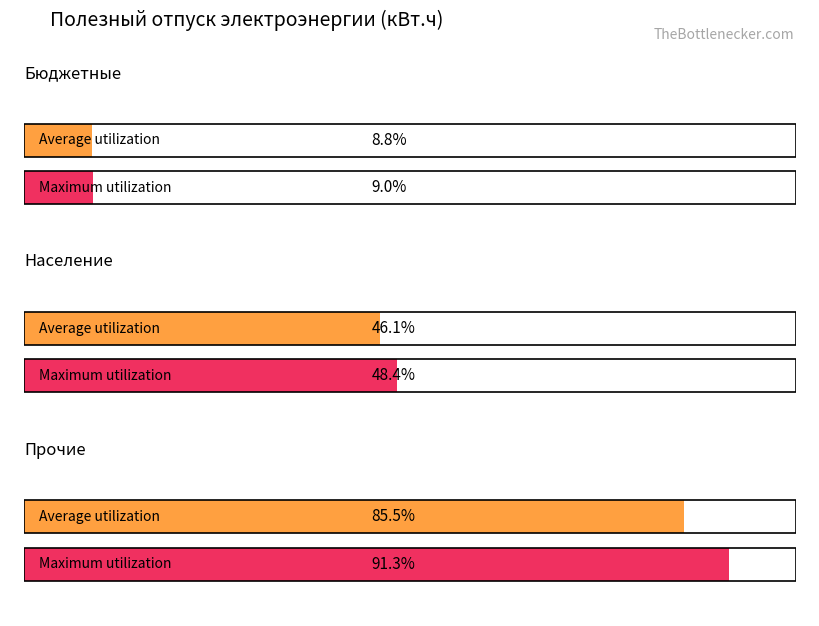

True or false: Maximum utilization has a value of 7963619 at Население.

False